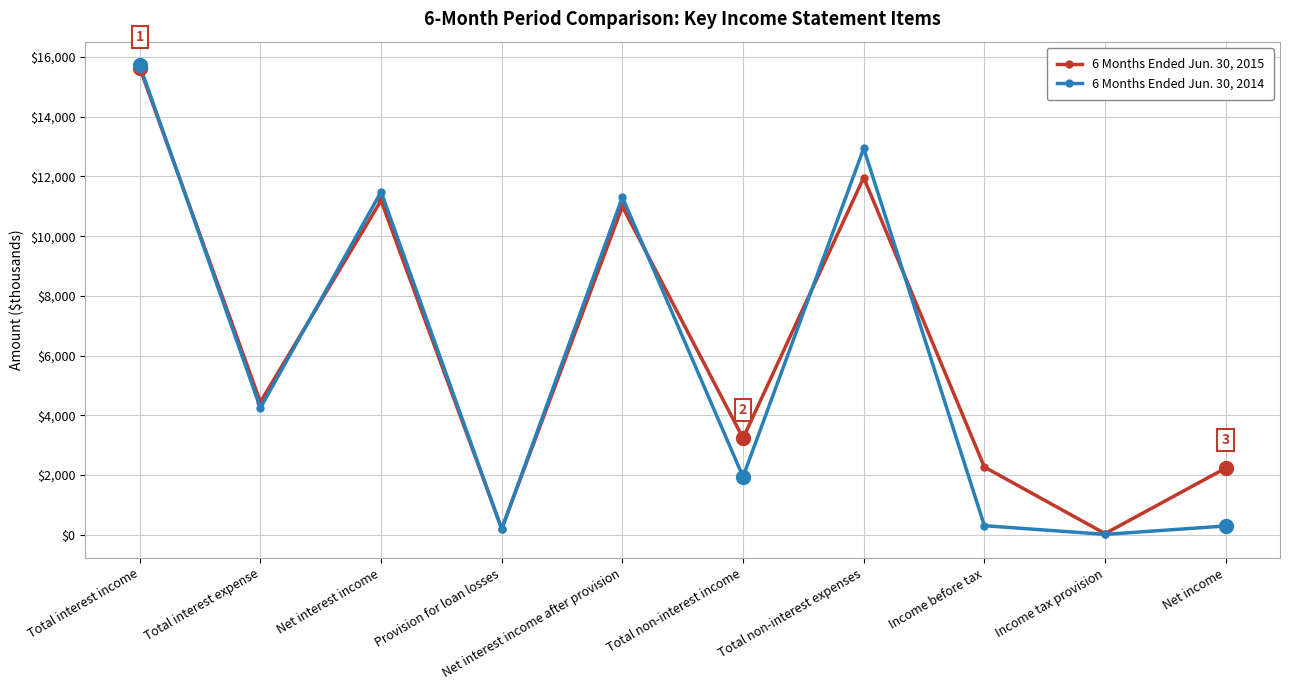

At which category does 6 Months Ended Jun. 30, 2015 reach its first local peak?

Net interest income